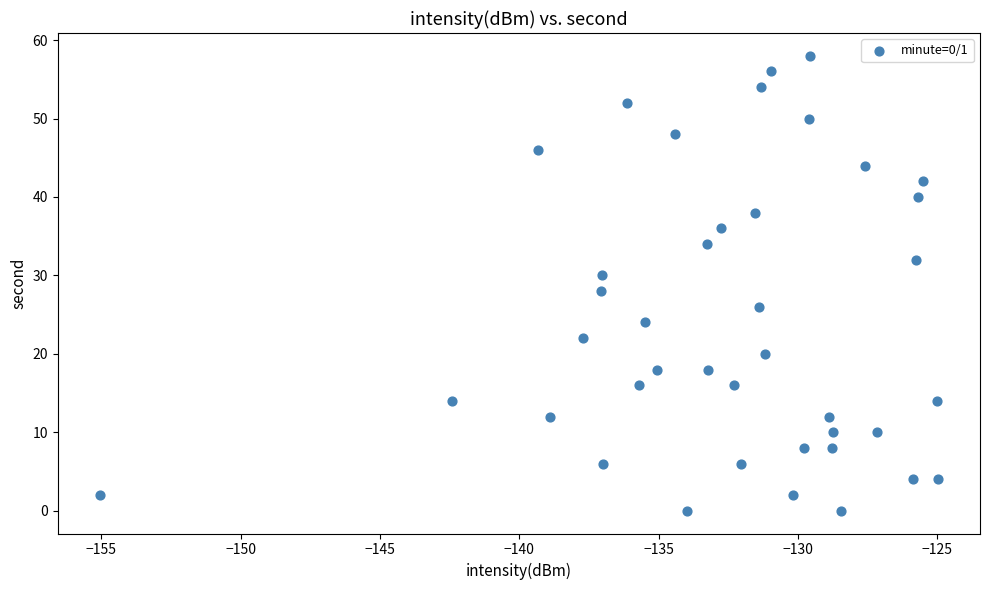

What is the range of Y values (max minus min)?

58